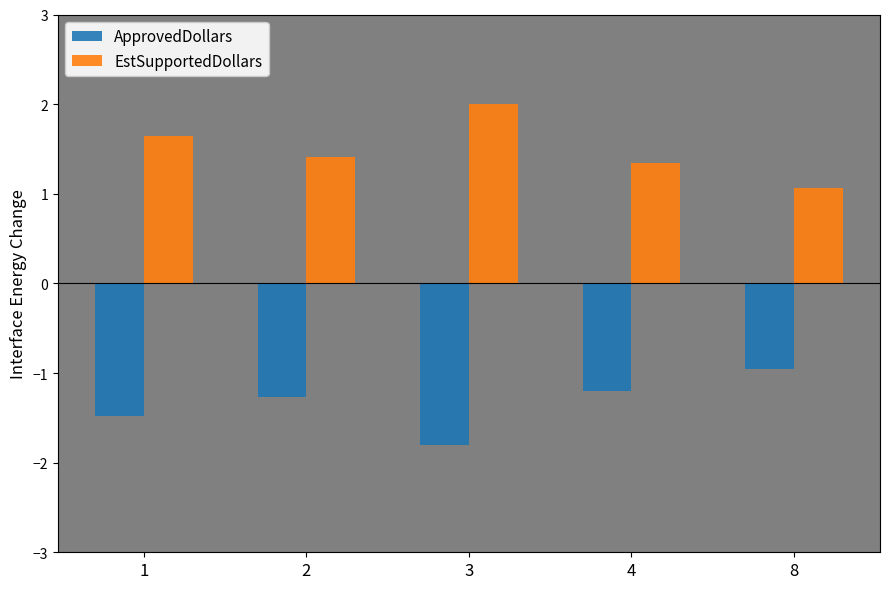

Rank the series by their average value, from highest to lowest.

EstSupportedDollars, ApprovedDollars